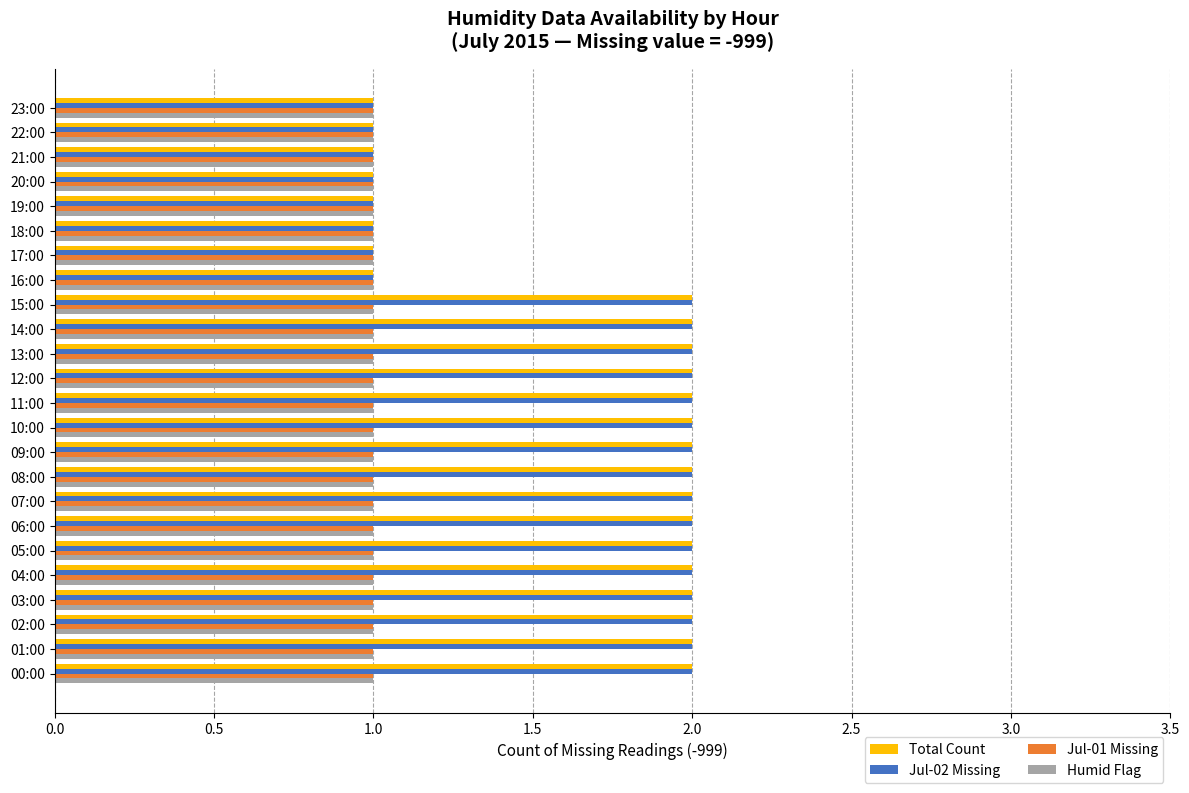

What is the sum of all Total Count values?

40